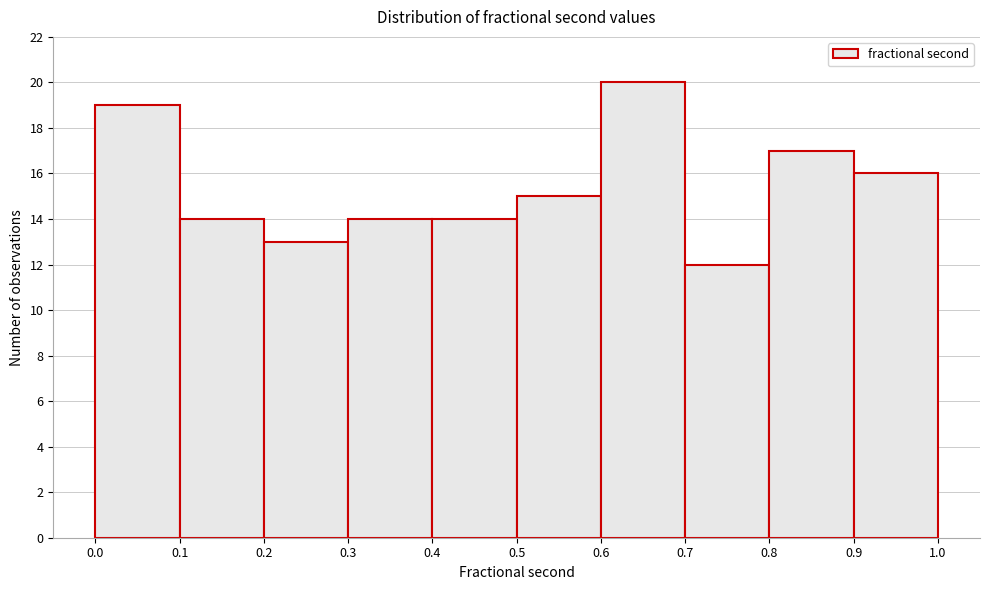

Over which range of the x-axis is the bar tallest?

0.6 to 0.7